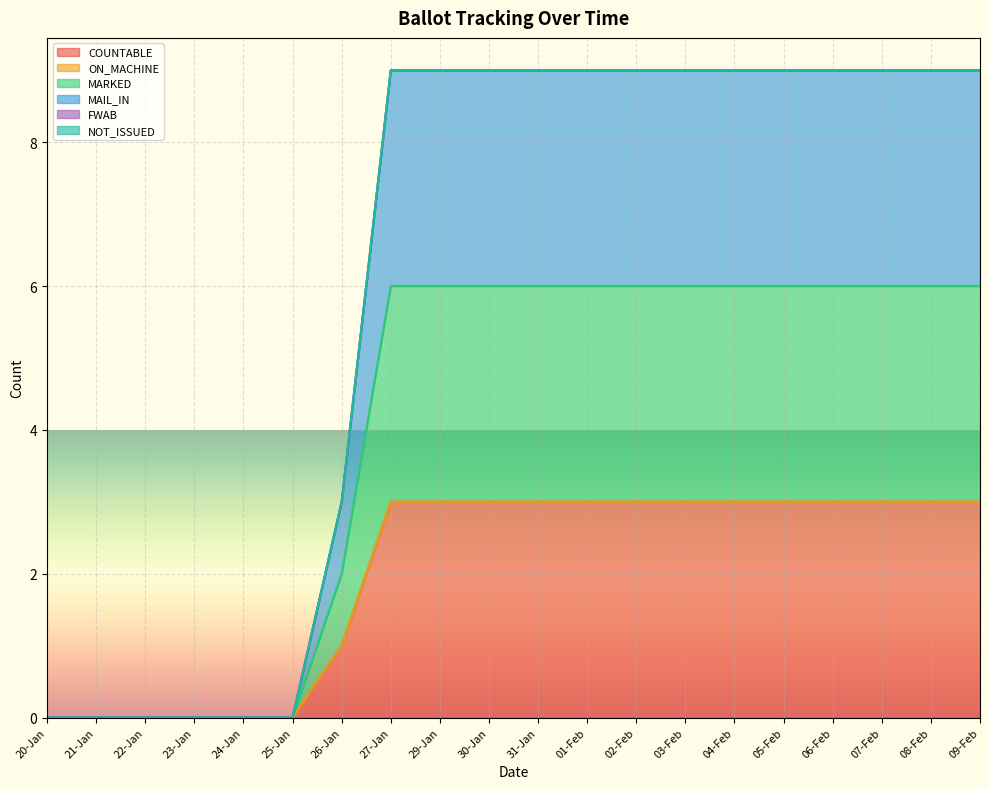

What is the label of the 4th point from the left?

23-Jan